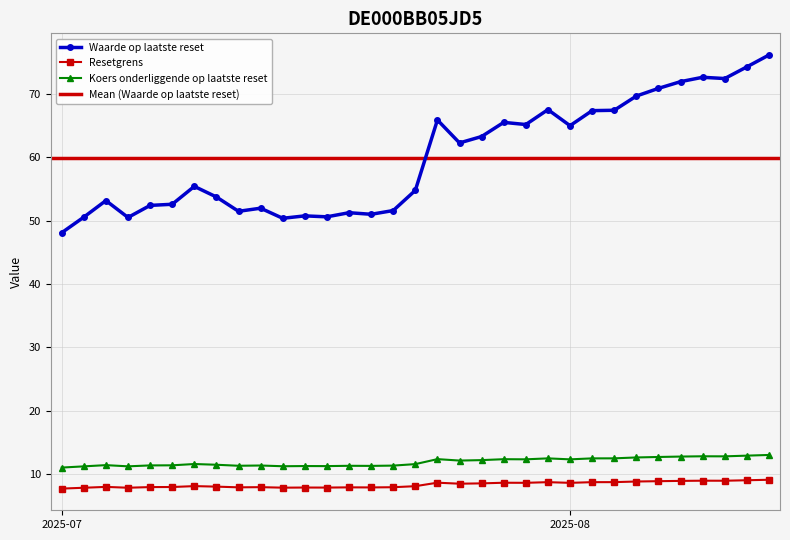

What is the maximum value for Resetgrens?

9.1